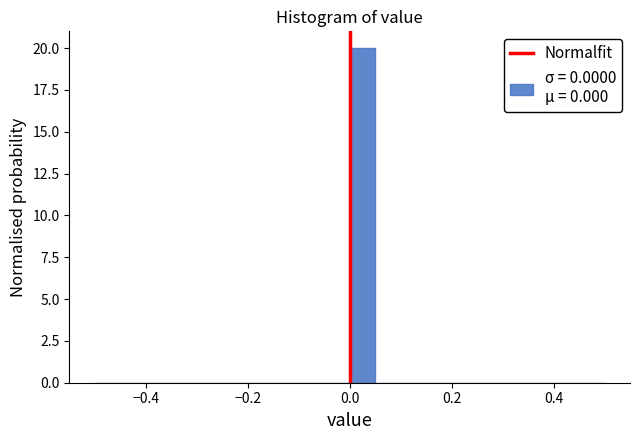

Around what value on the x-axis is the tallest bar? Give the approximate position of its centre, as read against the axis.

0.02